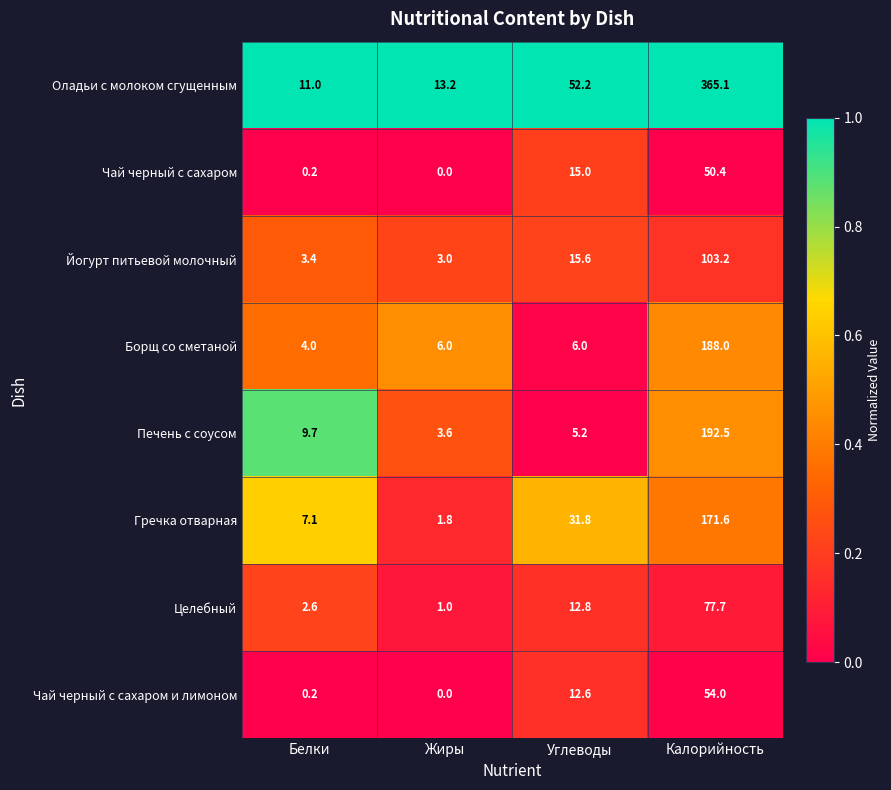

At which label is Оладьи с молоком сгущенным closest to 188?

Углеводы